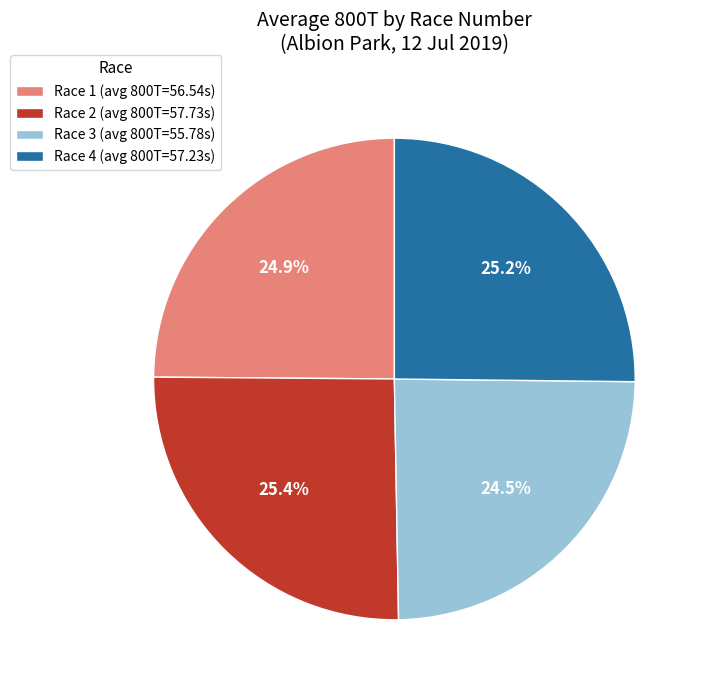

How many segments does this pie chart have?

4